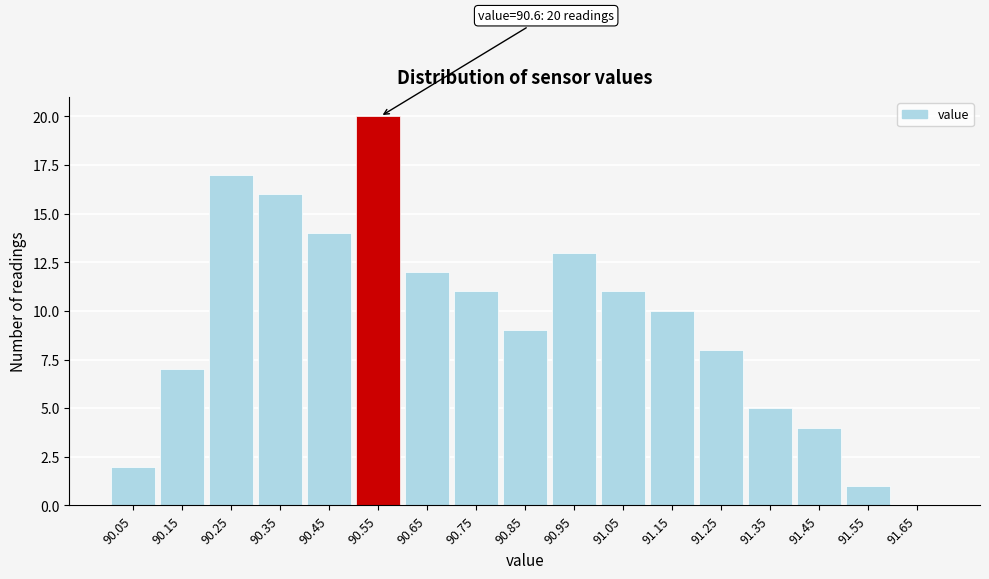

Reading left to right, what are all the values shown in this chart?

90.05=2	90.15=7	90.25=17	90.35=16	90.45=14	90.55=20	90.65=12	90.75=11	90.85=9	90.95=13	91.05=11	91.15=10	91.25=8	91.35=5	91.45=4	91.55=1	91.65=0